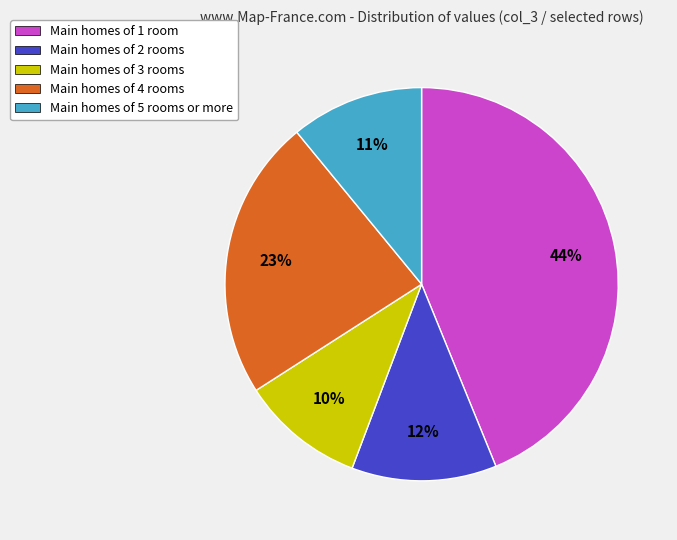

Is there any slice that represents more than half of the pie?

No